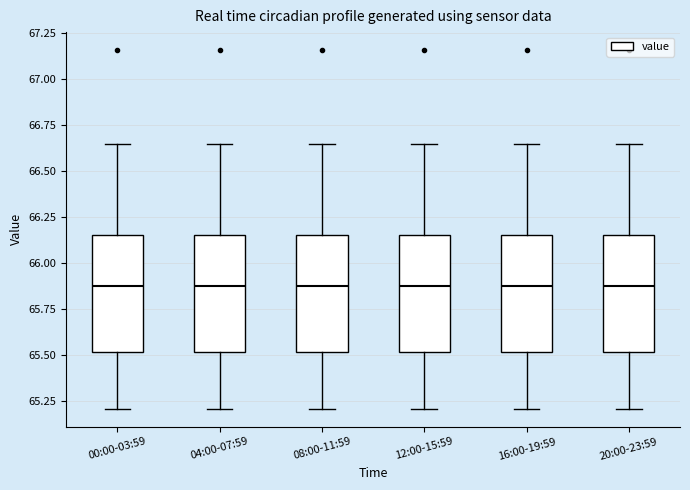

Where is the lower edge of the box for 16:00-19:59 on the y-axis? The values are not printed on the chart, so give them approximately, as read against the axis.

65.50